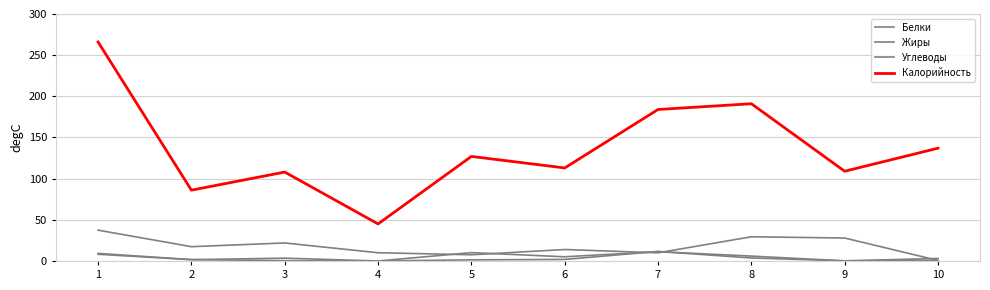

How many lines are shown in the chart?

4